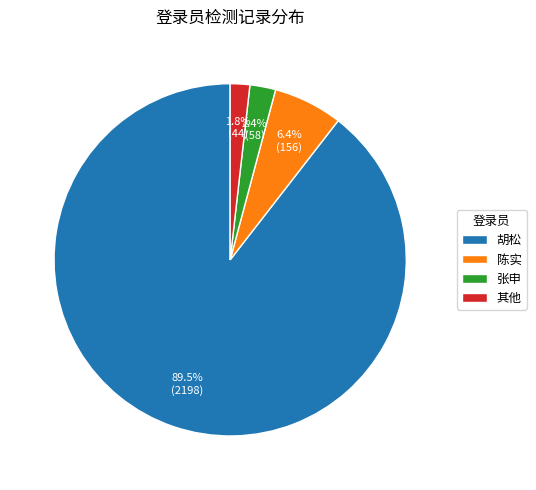

Do 张申 and 胡松 together represent more than half of the pie?

Yes